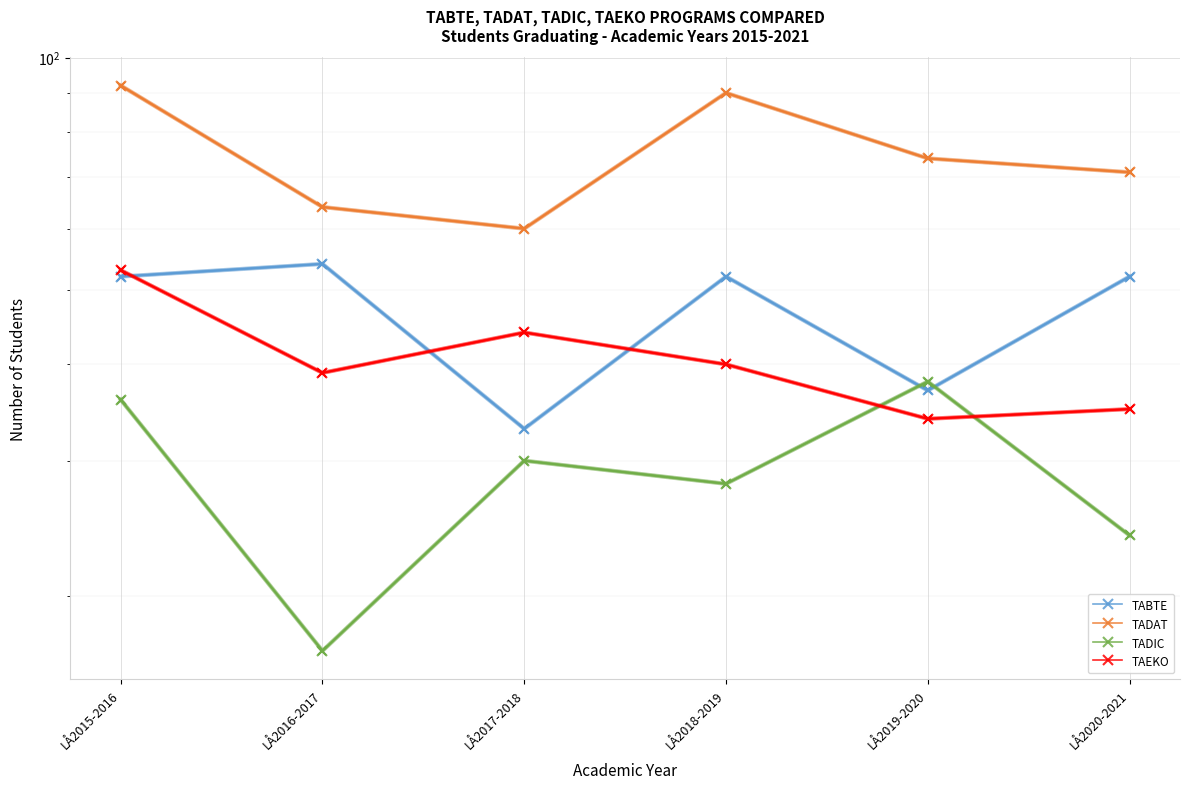

Rank the series by their maximum value, from highest to lowest.

TADAT, TABTE, TAEKO, TADIC